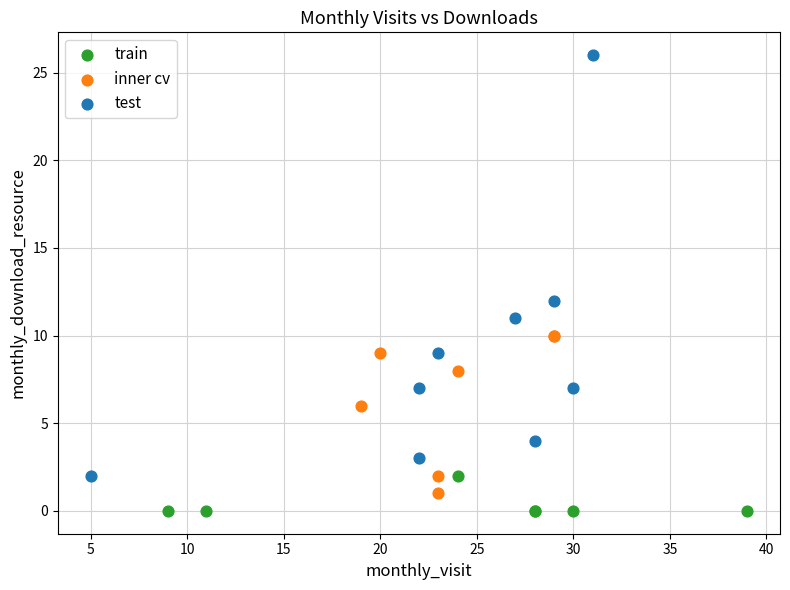

What are all the series names shown in the legend?

train, inner cv, test